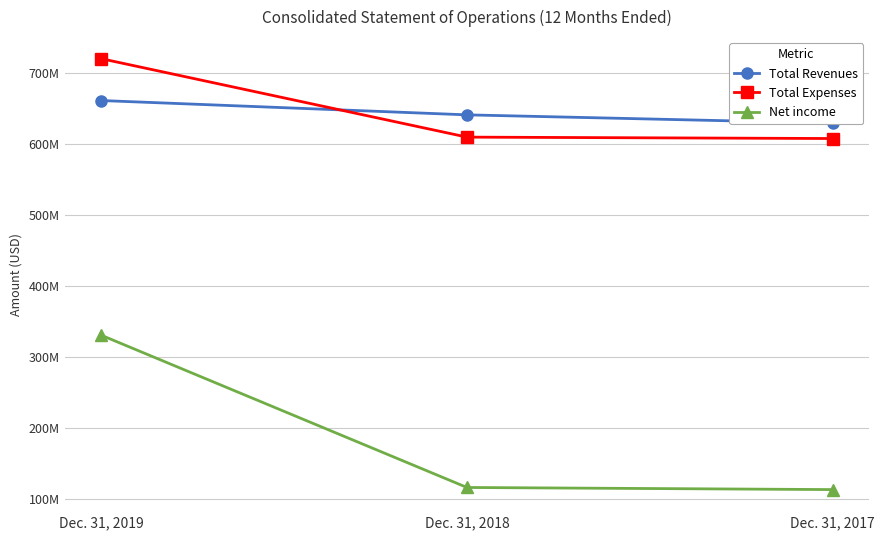

What are all the series names shown in the legend?

Total Revenues, Total Expenses, Net income